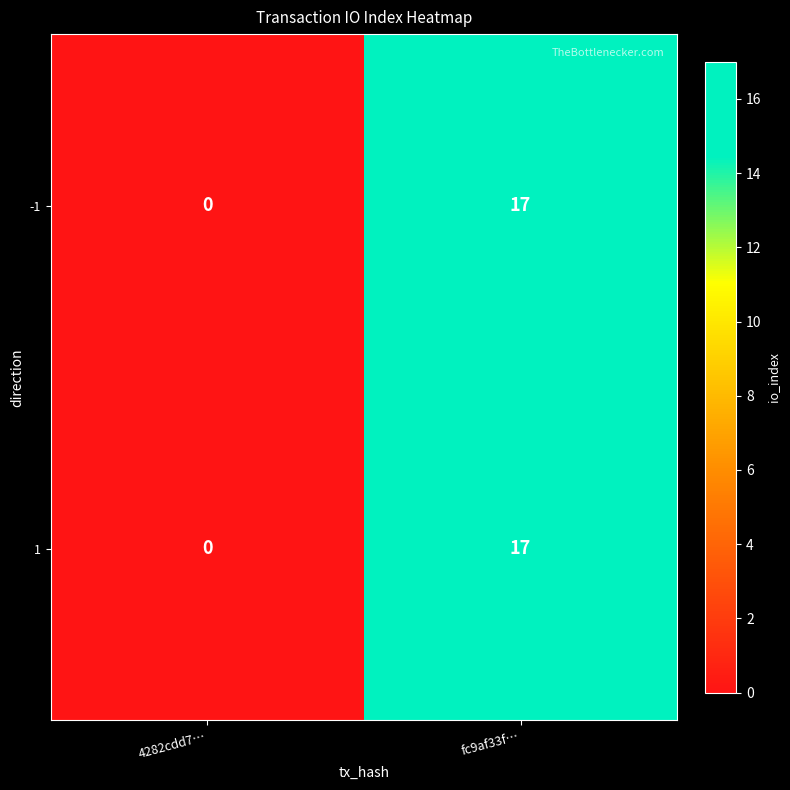

What is the total value across all series at fc9af33f…?

34